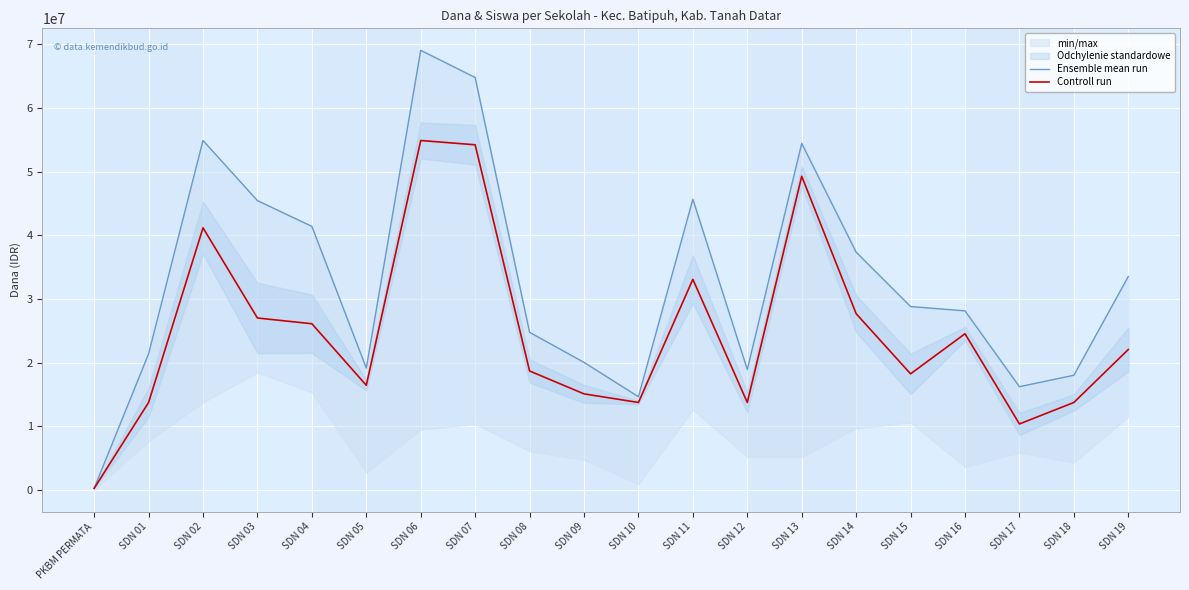

What is the difference between the maximum and minimum values in the Controll run series?

54675000